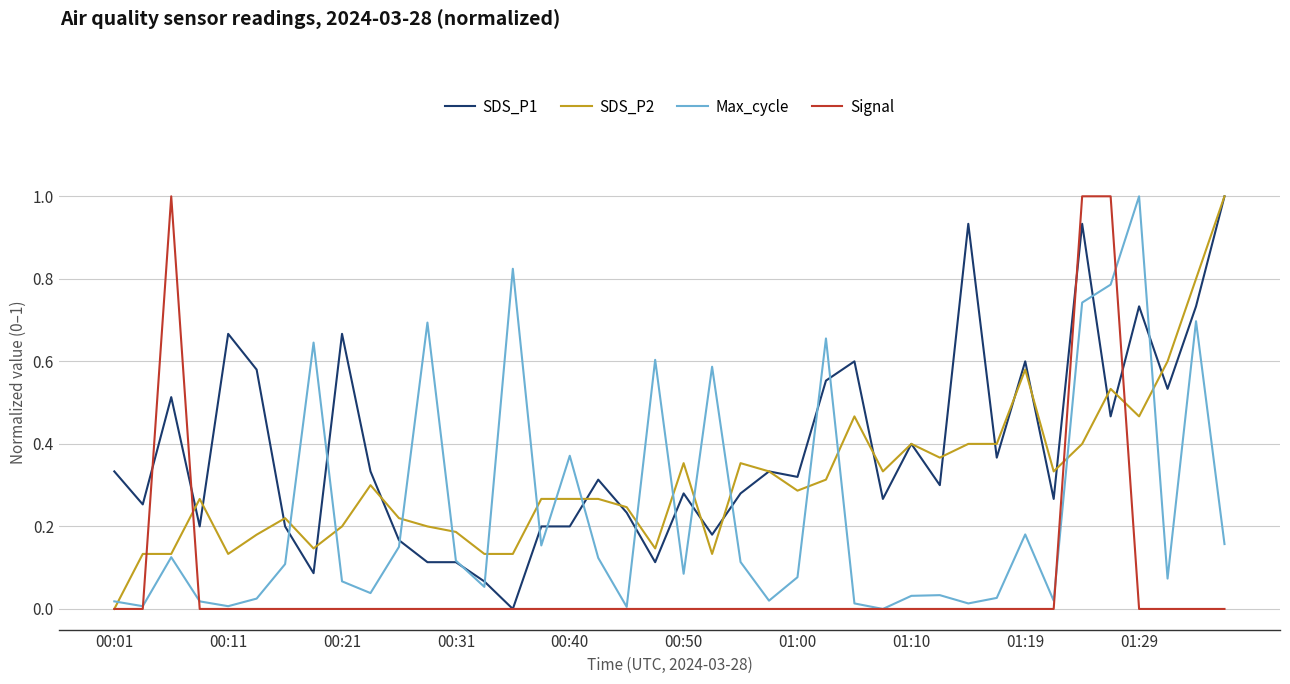

How many Signal values are between 0 and 1?

40